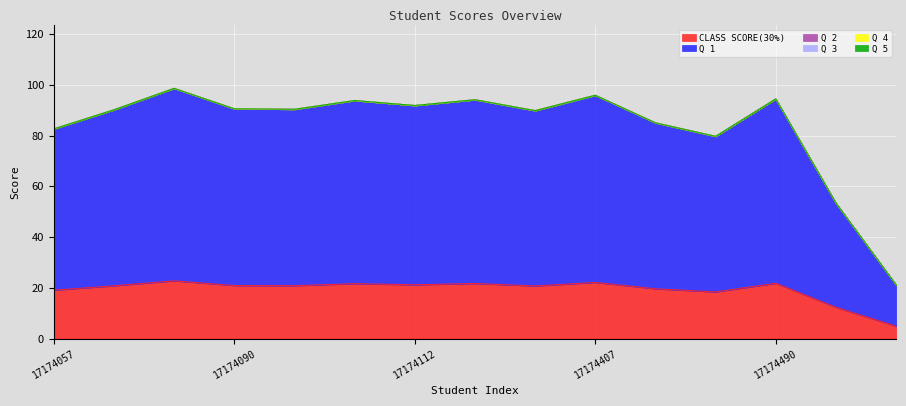

Which series changed the most between 17174408 and 17174486?

Q 1